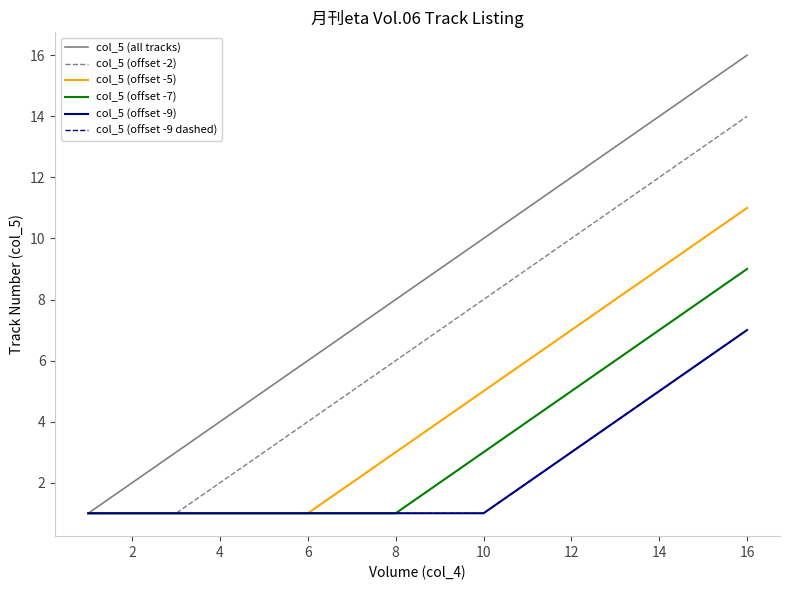

Does the chart have visible grid lines?

No